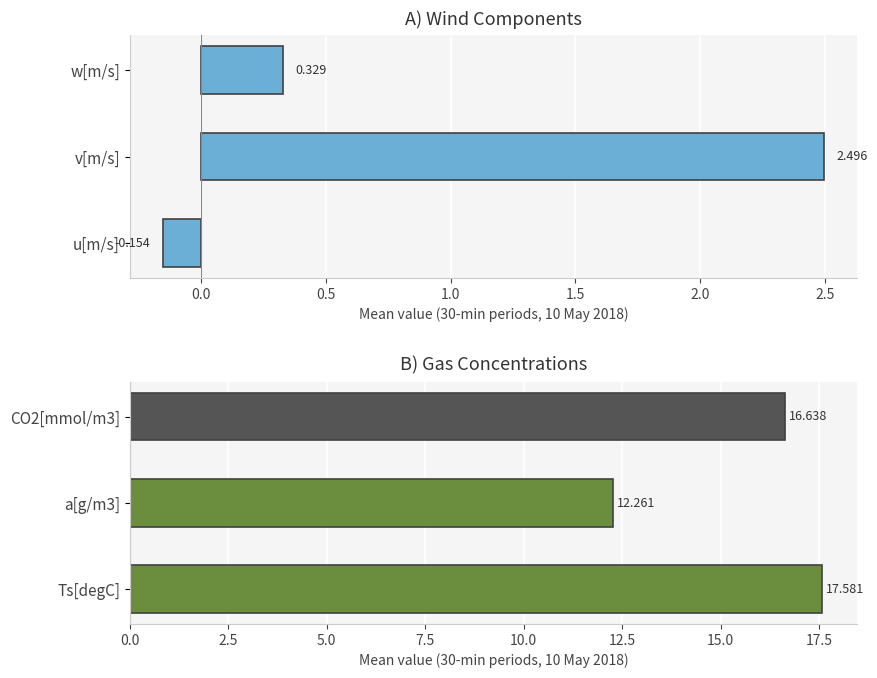

Reading left to right, transcribe all the data shown in this chart.

wind component: -0.2	2.5	0.3
concentration: 17.6	12.3	16.6